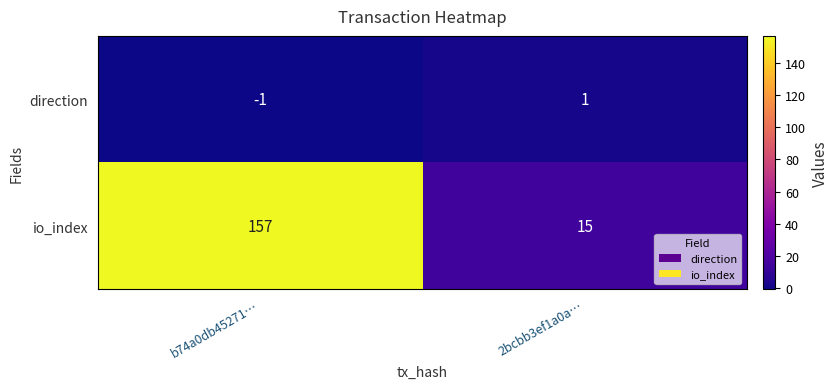

What value does the io_index series have at b74a0db45271…, to the nearest 10?

160